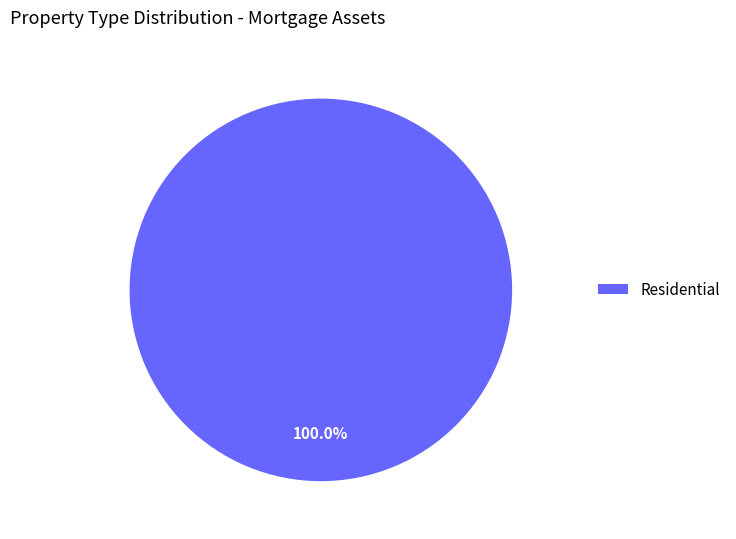

Is there a majority slice in this chart?

Yes